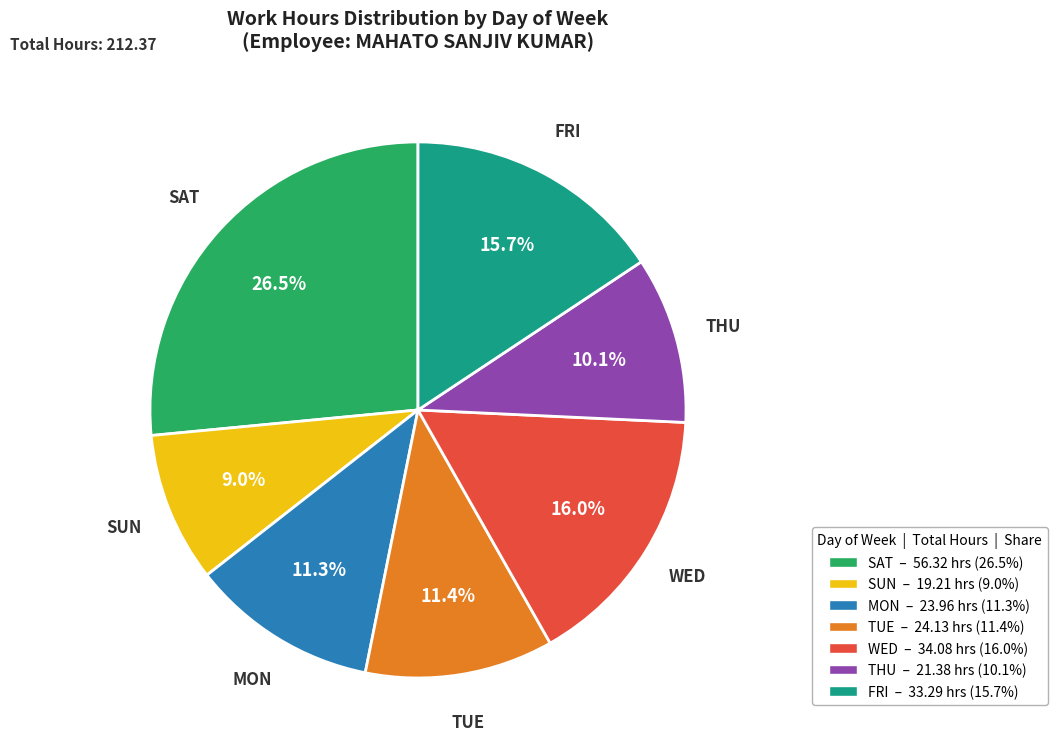

Is there a majority slice in this chart?

No